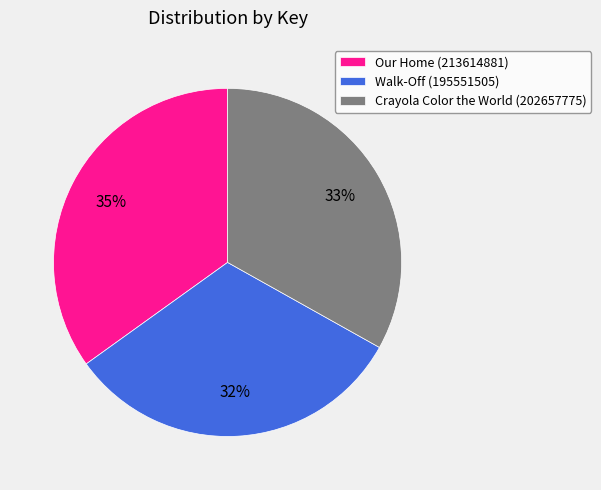

Do Walk-Off (195551505) and Our Home (213614881) together represent more than half of the pie?

Yes